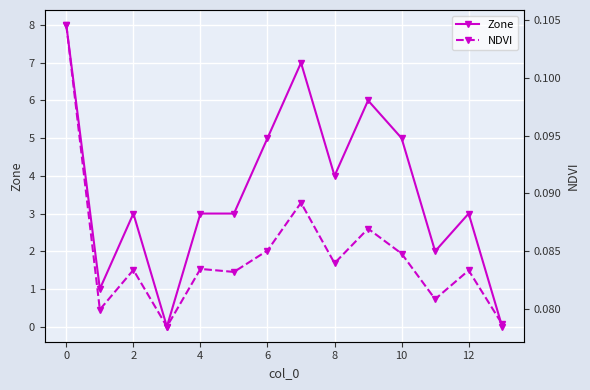

Where is Zone nearest to the value 4?

8